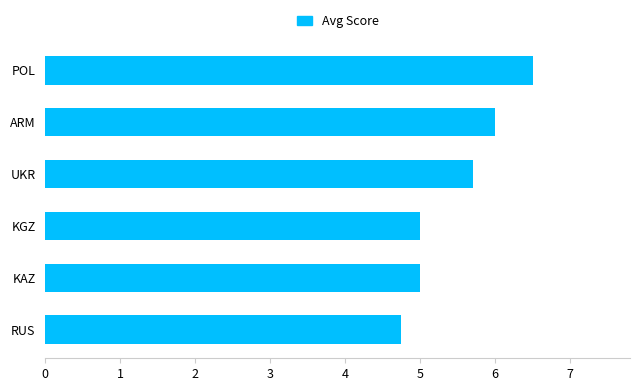

What is the smallest value displayed?

4.7